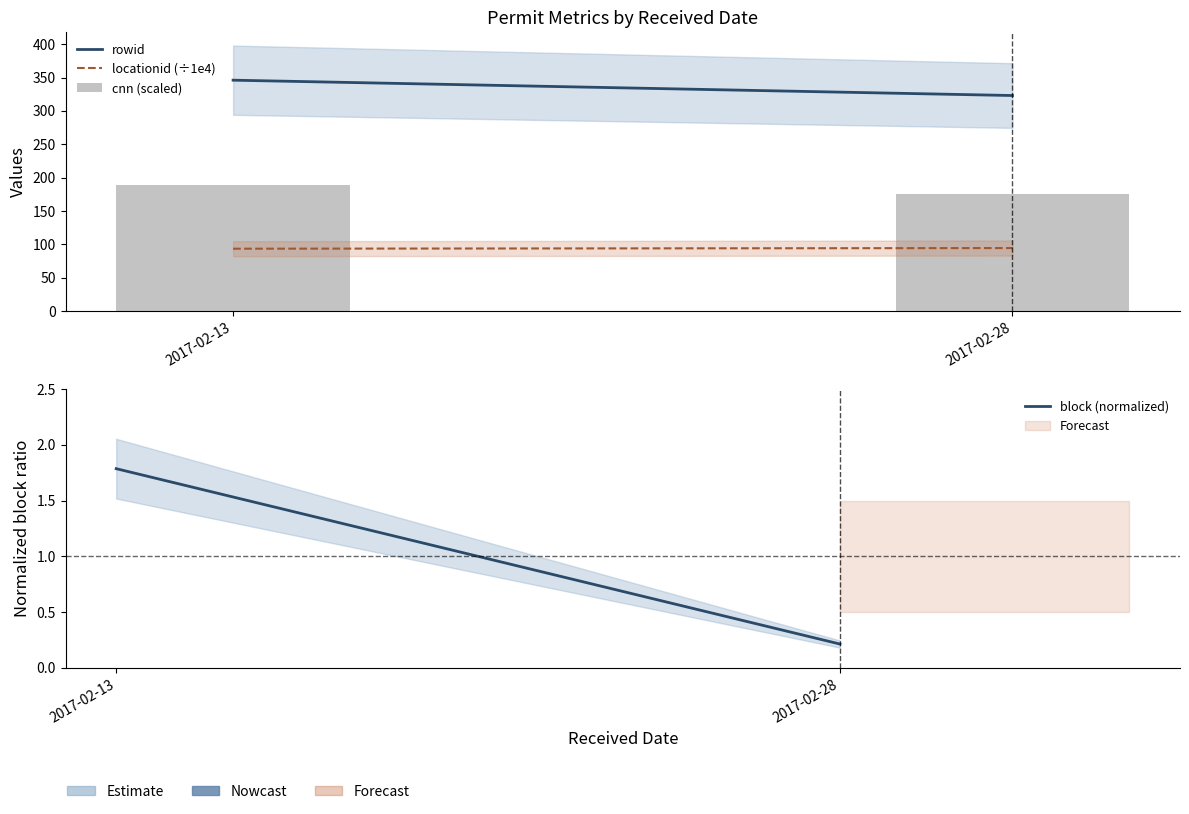

Reading right to left, transcribe all the data shown in this chart.

rowid: 323.0	346.0
locationid (÷1e4): 94.4	93.4
cnn (scaled): 176.1	189.2
block (normalized): 0.2	1.8